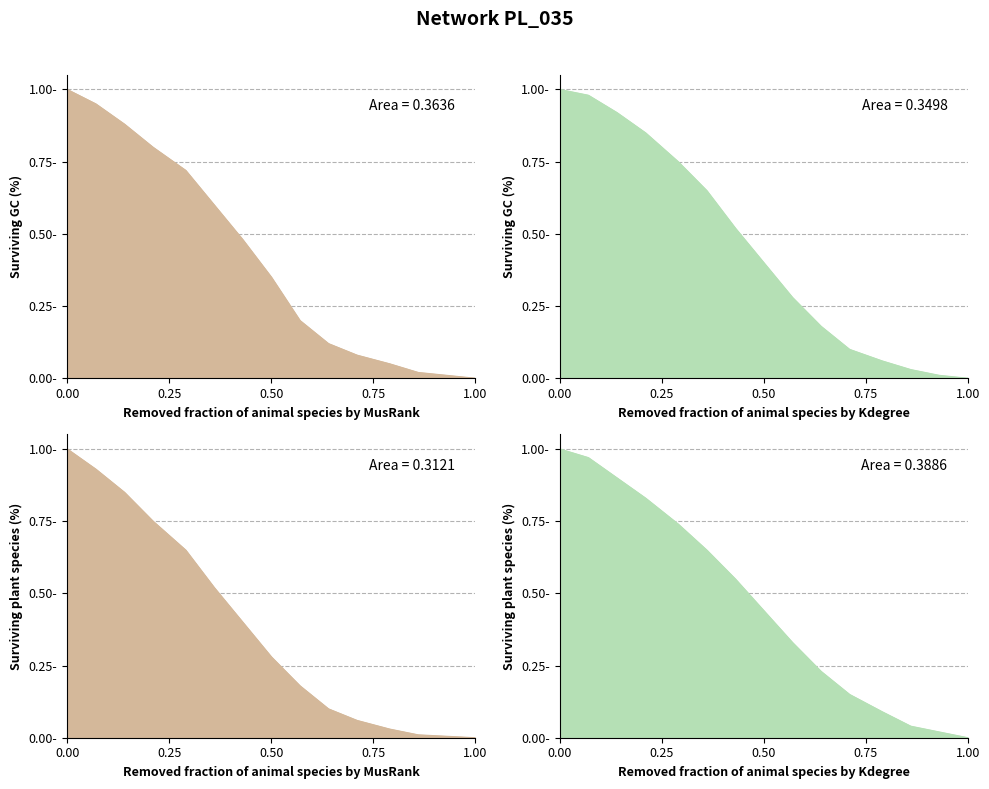

True or false: MusRank_Plant and MusRank_GC cross at least once.

False